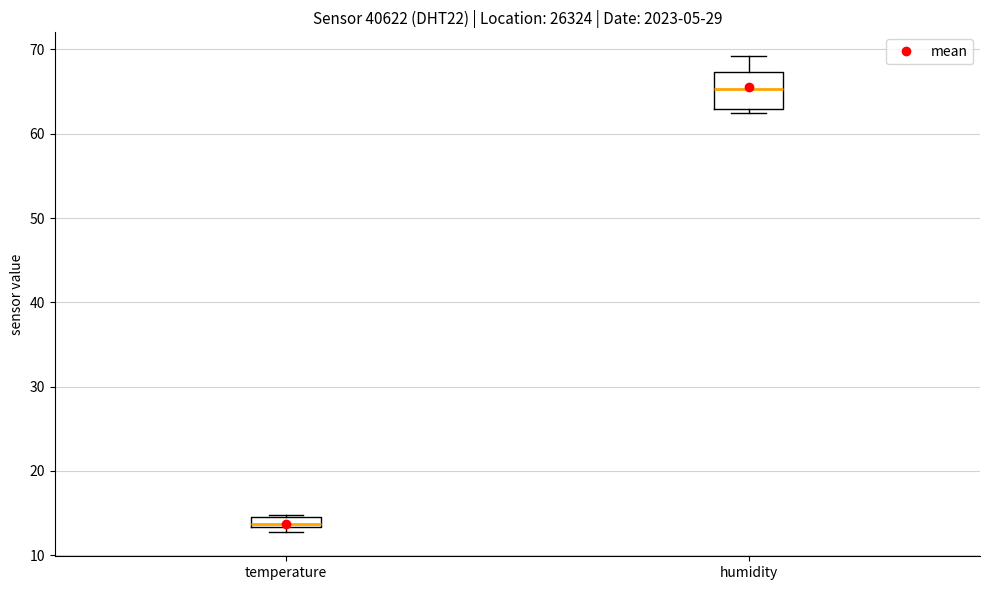

Where does the upper whisker of the box for humidity end on the y-axis? The values are not printed on the chart, so give them approximately, as read against the axis.

69